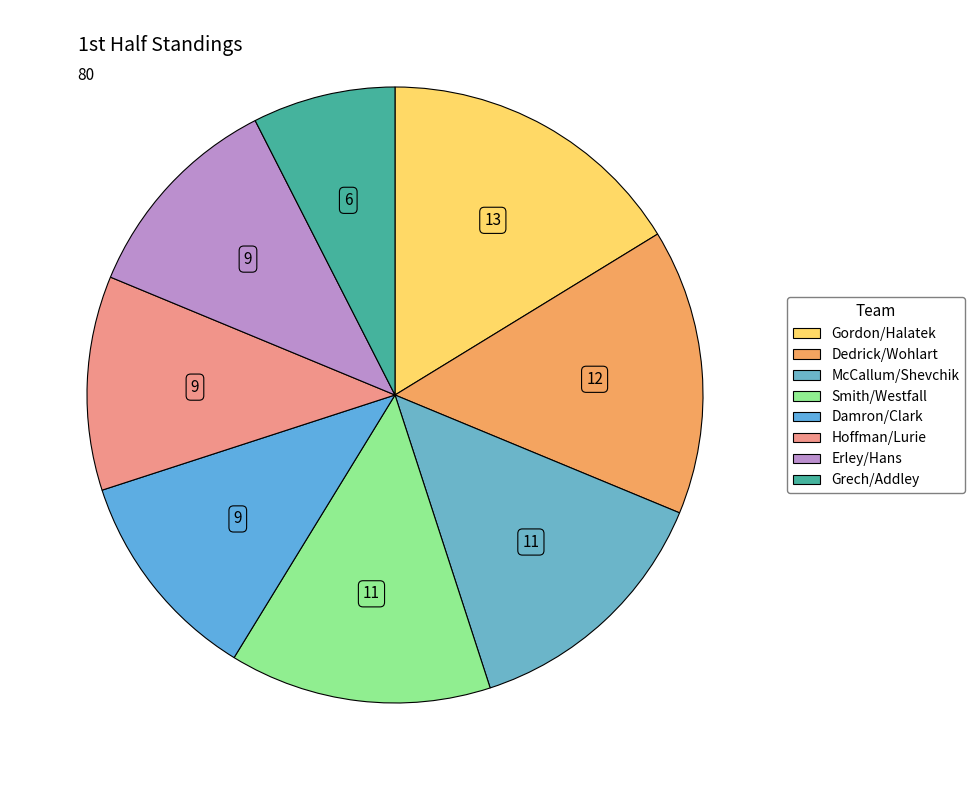

What percentage is NOT represented by Gordon/Halatek?

83.8%